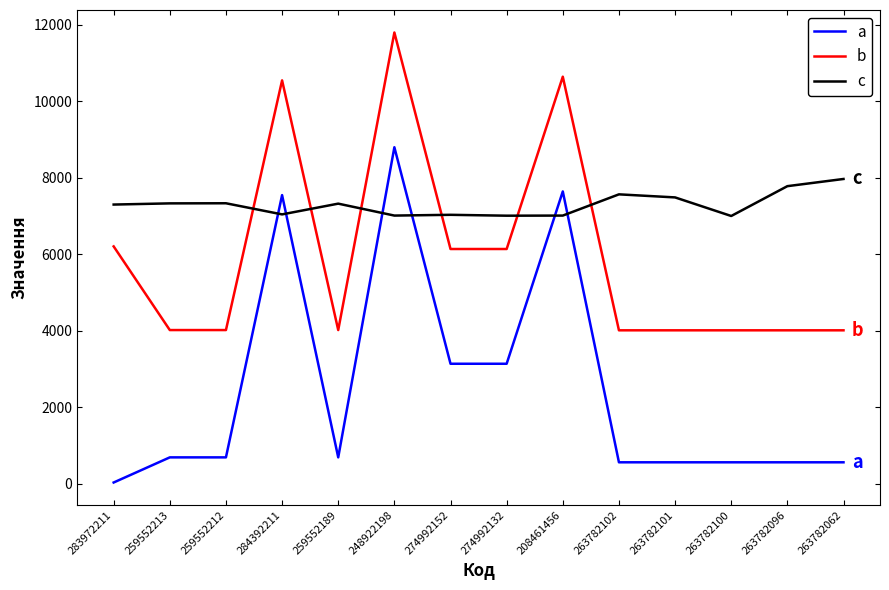

Between 259552189 and 274992152, which series saw the biggest shift?

a